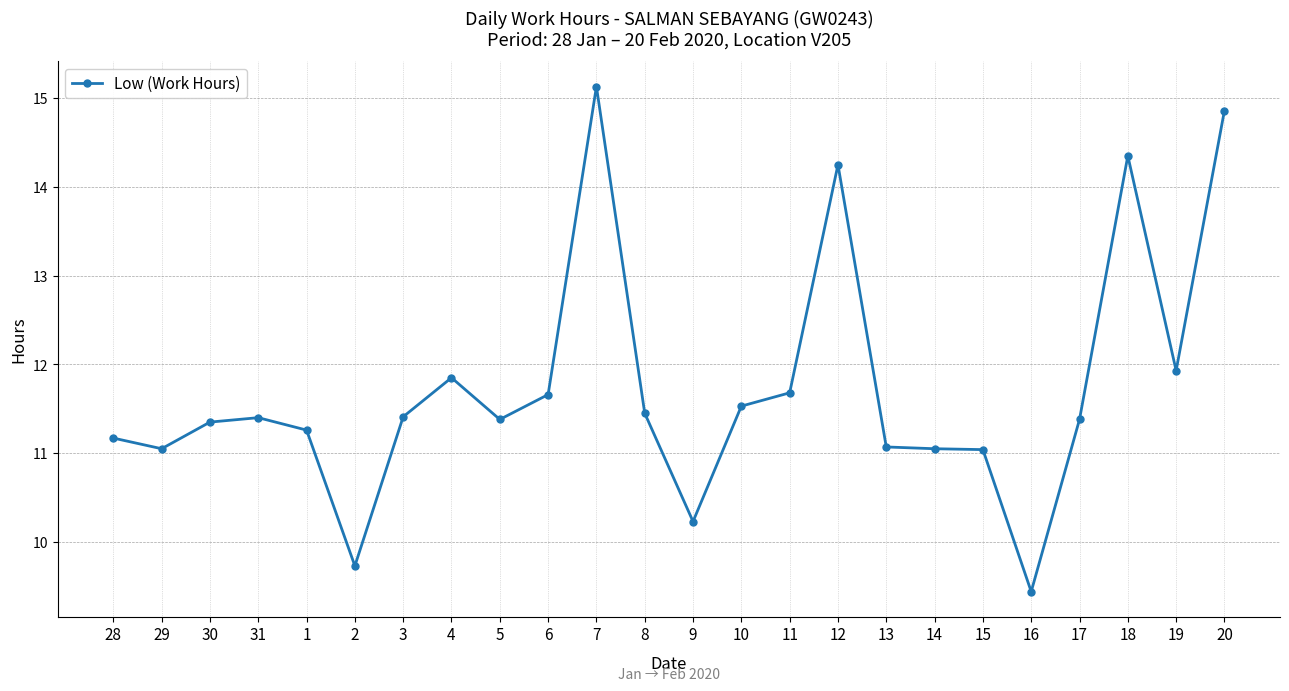

What is the label of the 10th point from the left?

6